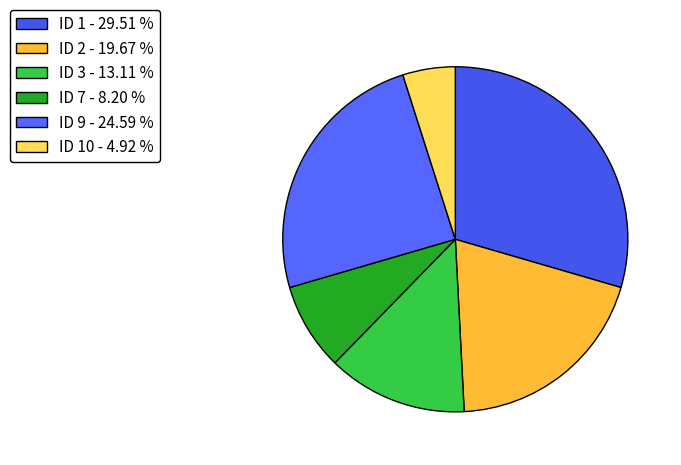

How many slices are in this pie chart?

6